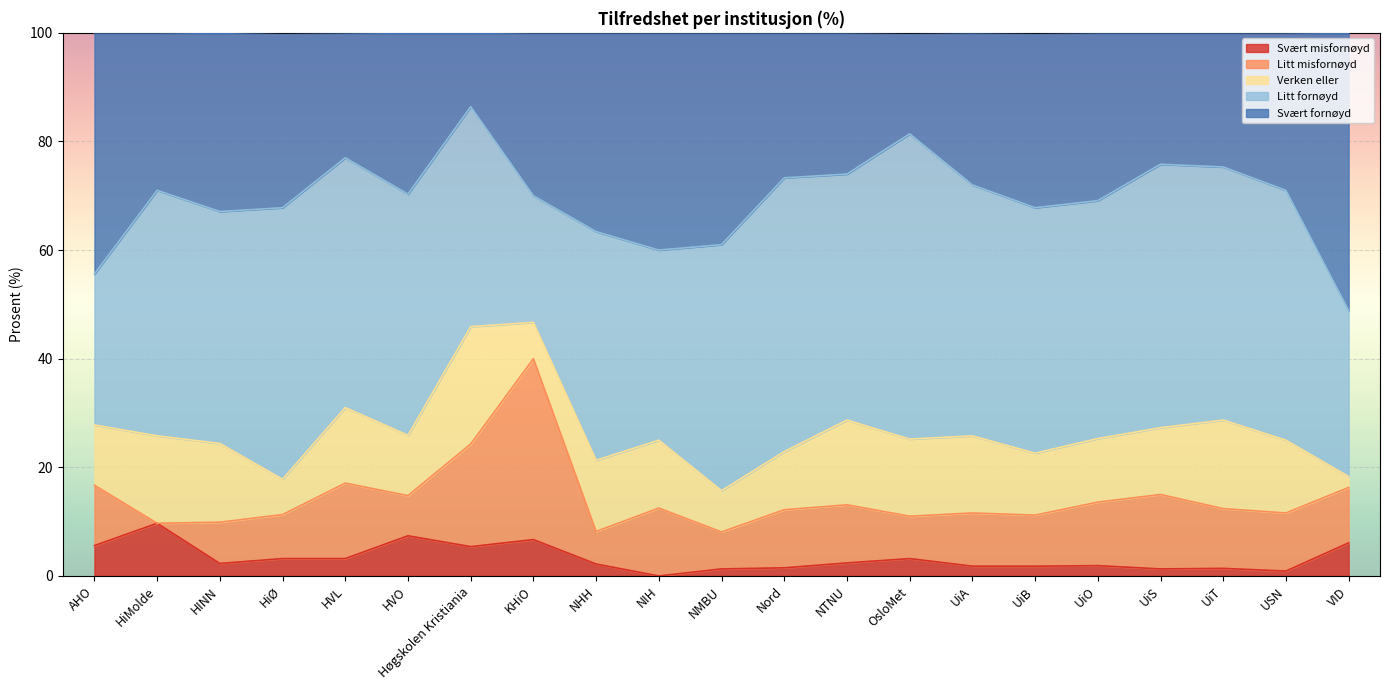

What is the spread (max minus min) of values at AHO?

38.8